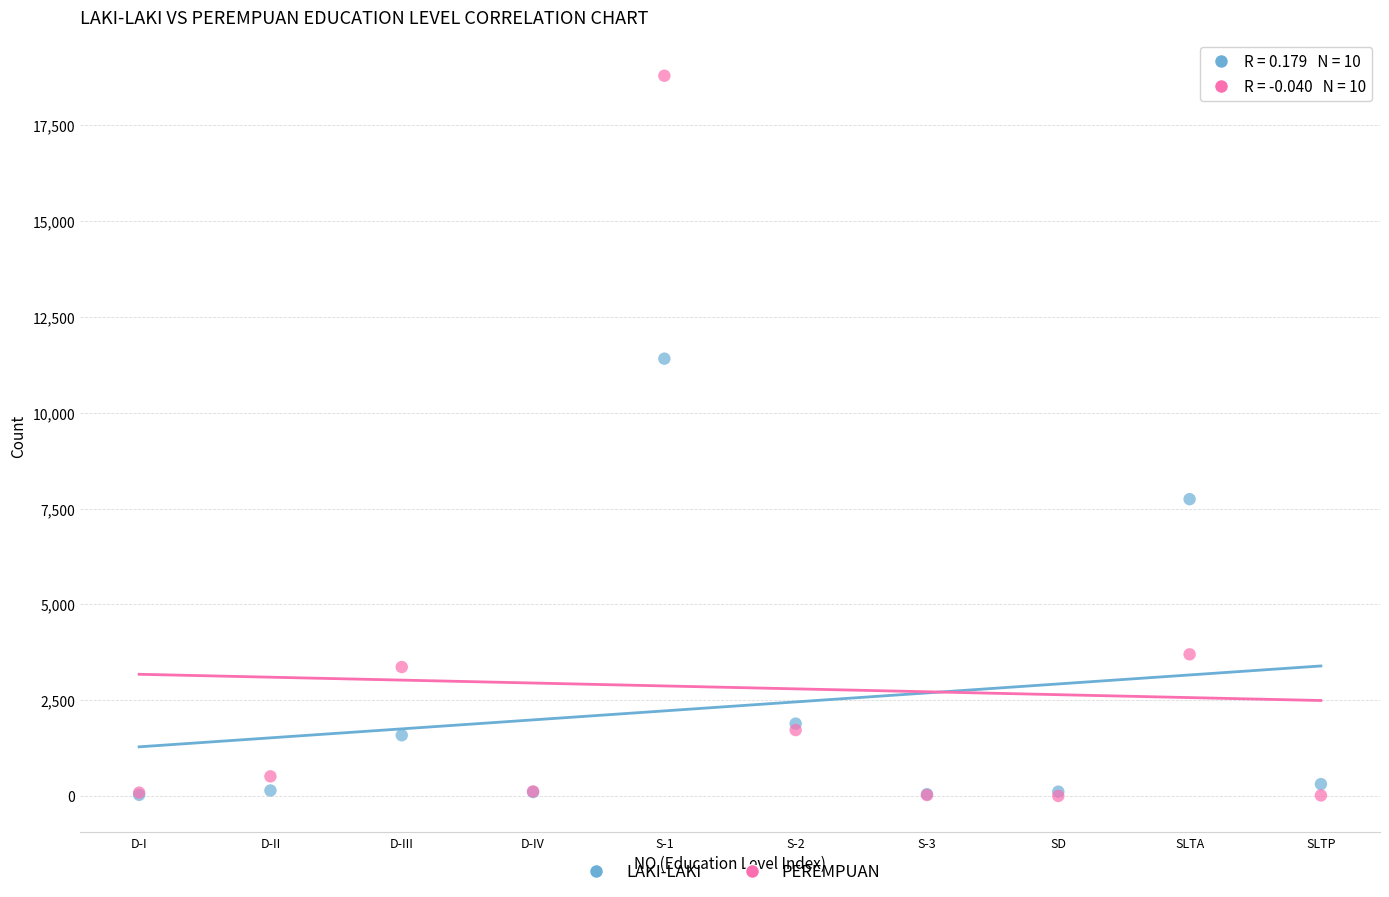

Across all series, what Y value is closest to 9395?

7744